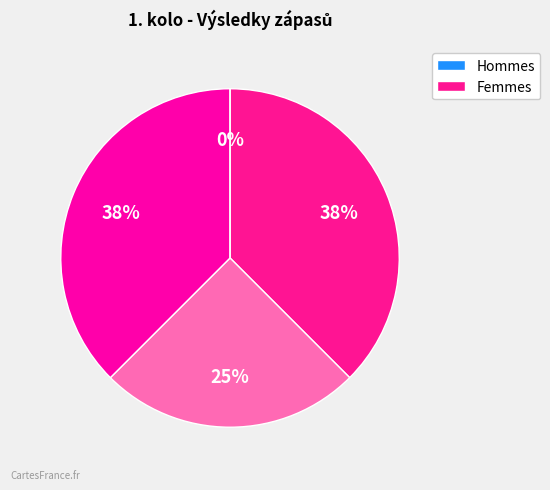

Combined, do Čevelíková Lea and Pop Daniel account for over 50%?

Yes